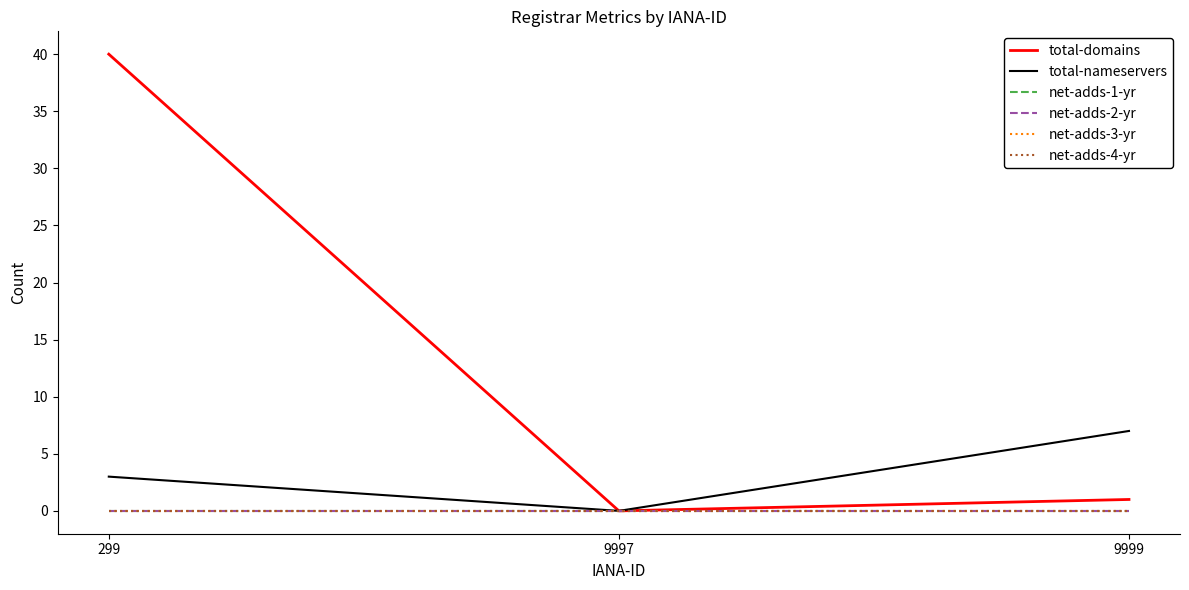

Reading right to left, transcribe all the data shown in this chart.

total-domains: 1	0	40
total-nameservers: 7	0	3
net-adds-1-yr: 0	0	0
net-adds-2-yr: 0	0	0
net-adds-3-yr: 0	0	0
net-adds-4-yr: 0	0	0